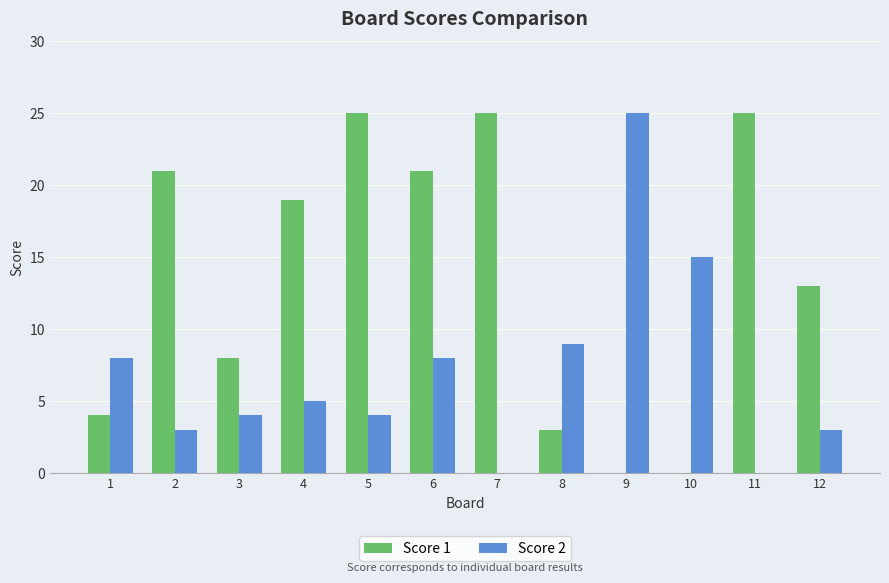

Which category has the highest value in the Score 2 series?

9